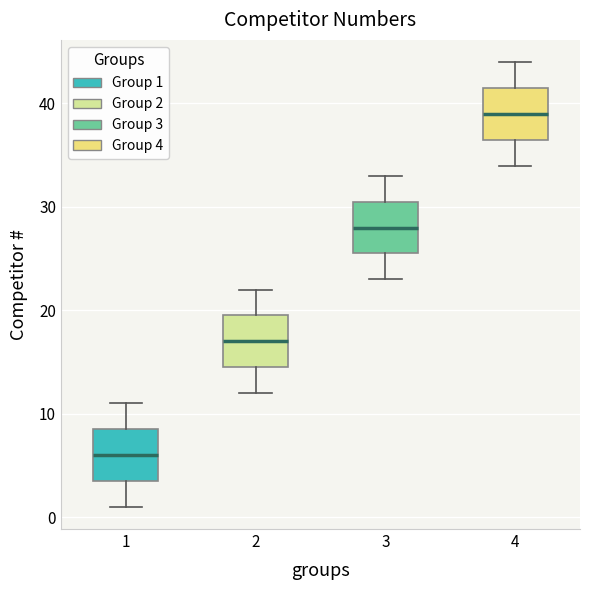

Which box has the lowest median line?

1